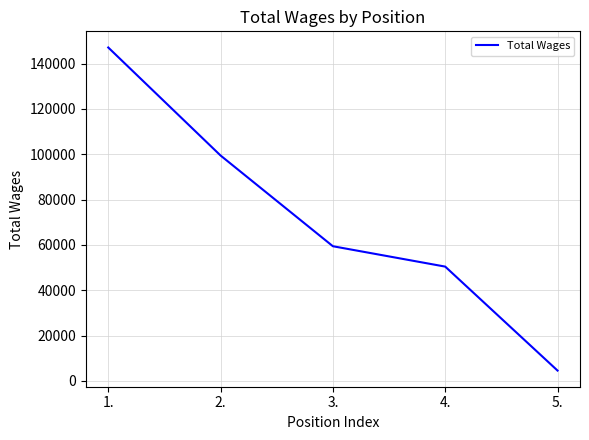

What is the change in value from 2. to 5.?

-94931